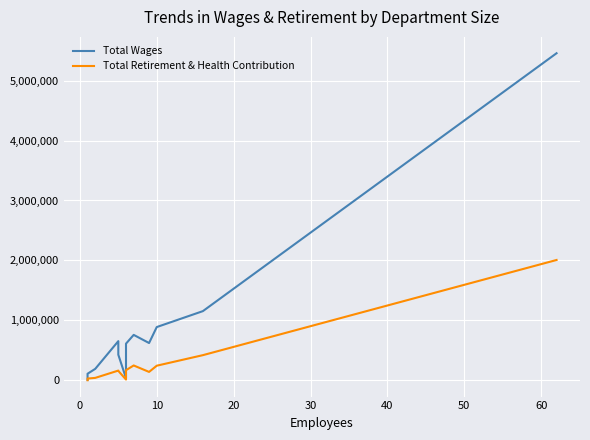

What are all the series names shown in the legend?

Total Wages, Total Retirement & Health Contribution